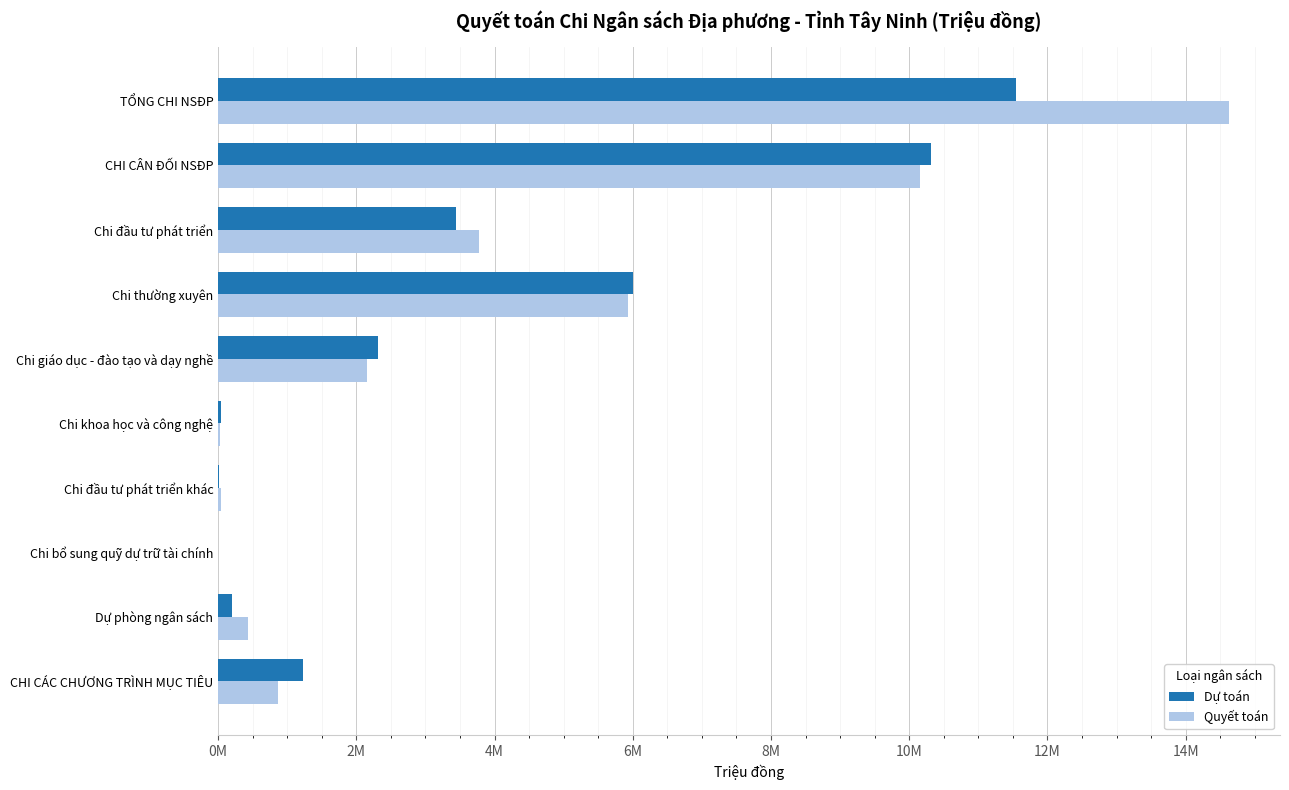

Which series has the largest range (max minus min)?

Quyết toán